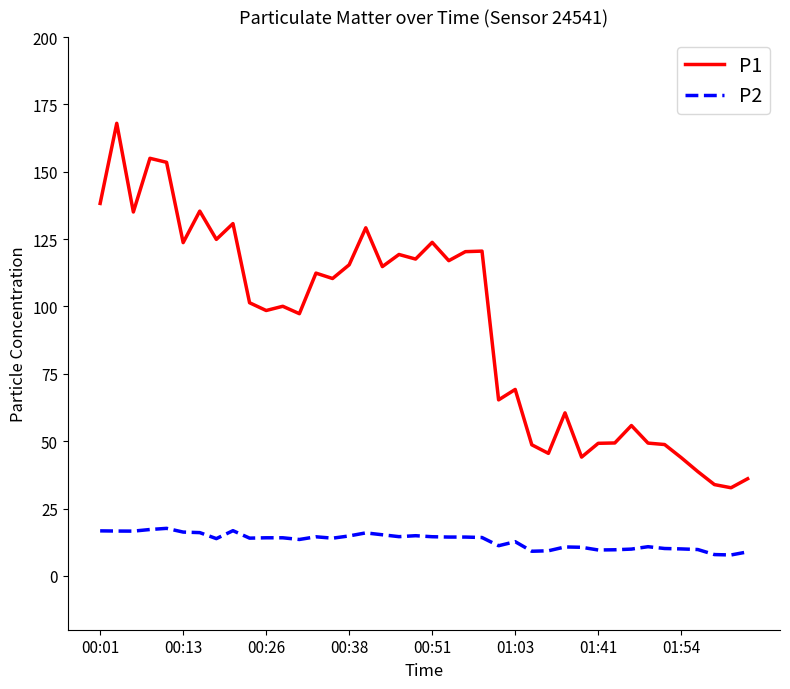

What is the difference between the maximum and second lowest values in the P2 series?

9.7